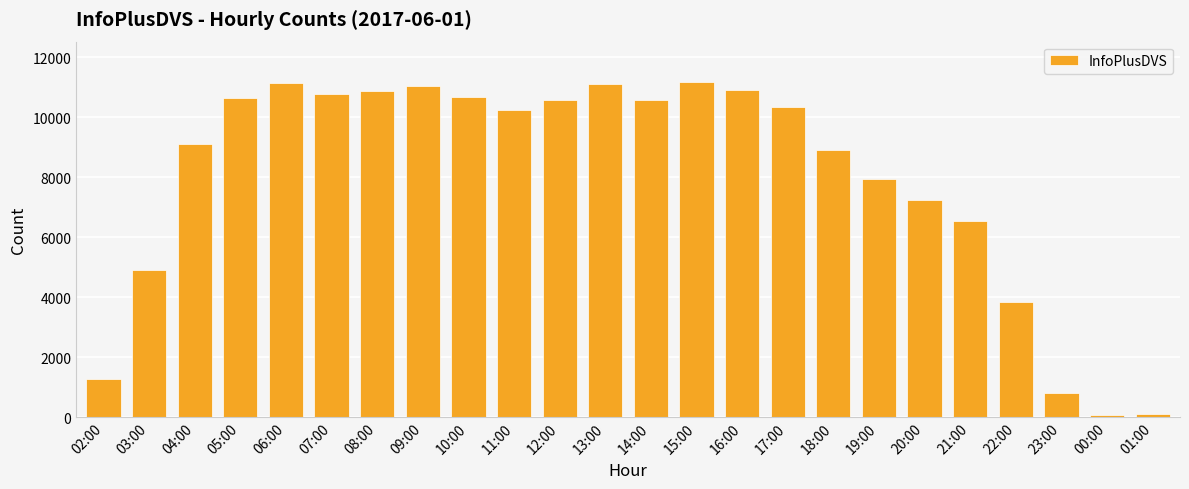

The value at 18:00 is 8889. True or false?

True